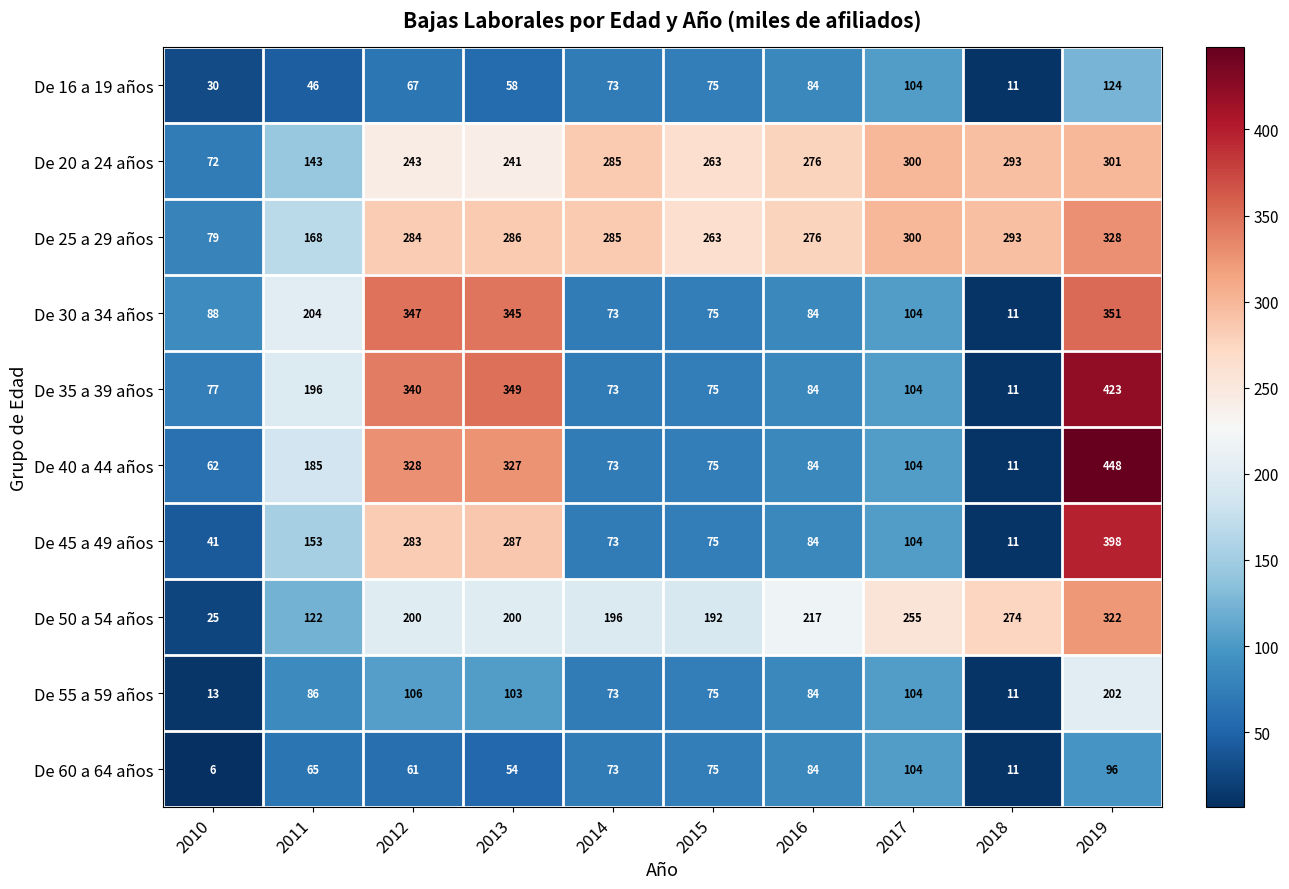

Count the number of categories in the chart.

10